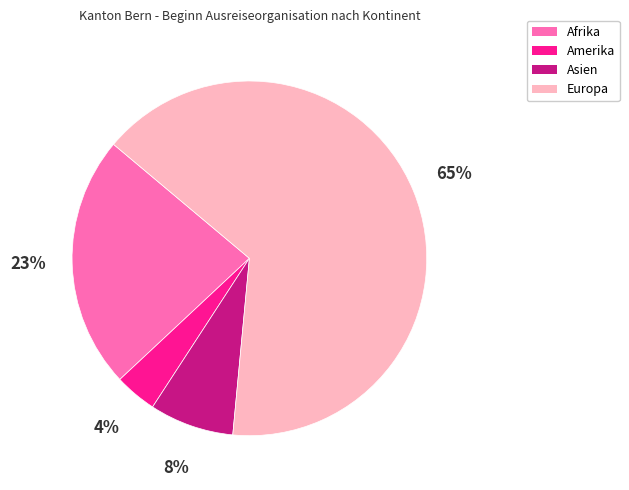

Between Afrika and Asien, which is larger?

Afrika